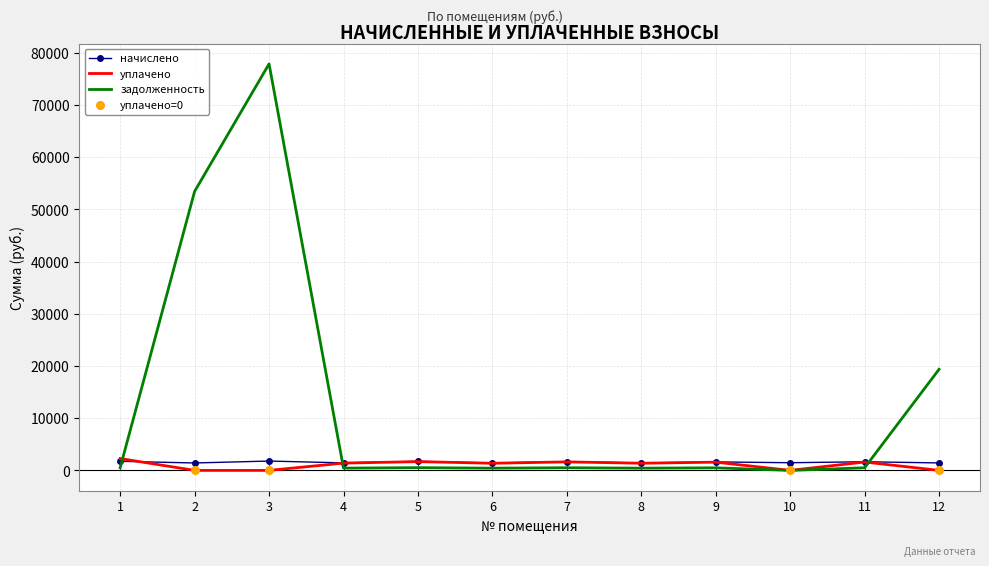

At which category is the sum across all series the highest?

3